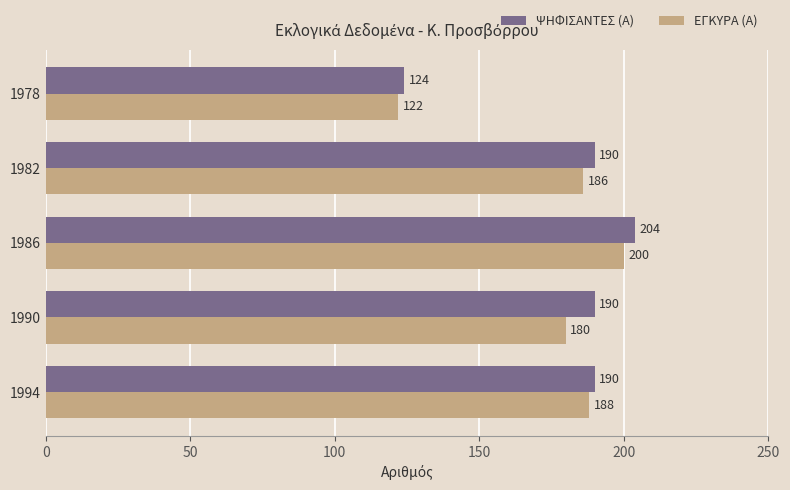

Rank the categories by ΕΓΚΥΡΑ (Α) value from highest to lowest.

1986, 1994, 1982, 1990, 1978